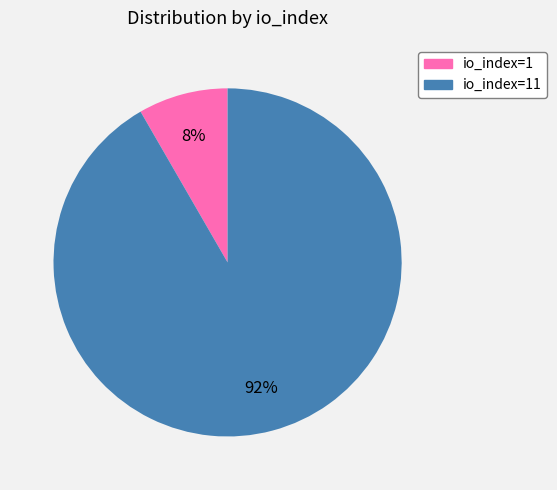

To the nearest percent, what is the average slice percentage?

50%